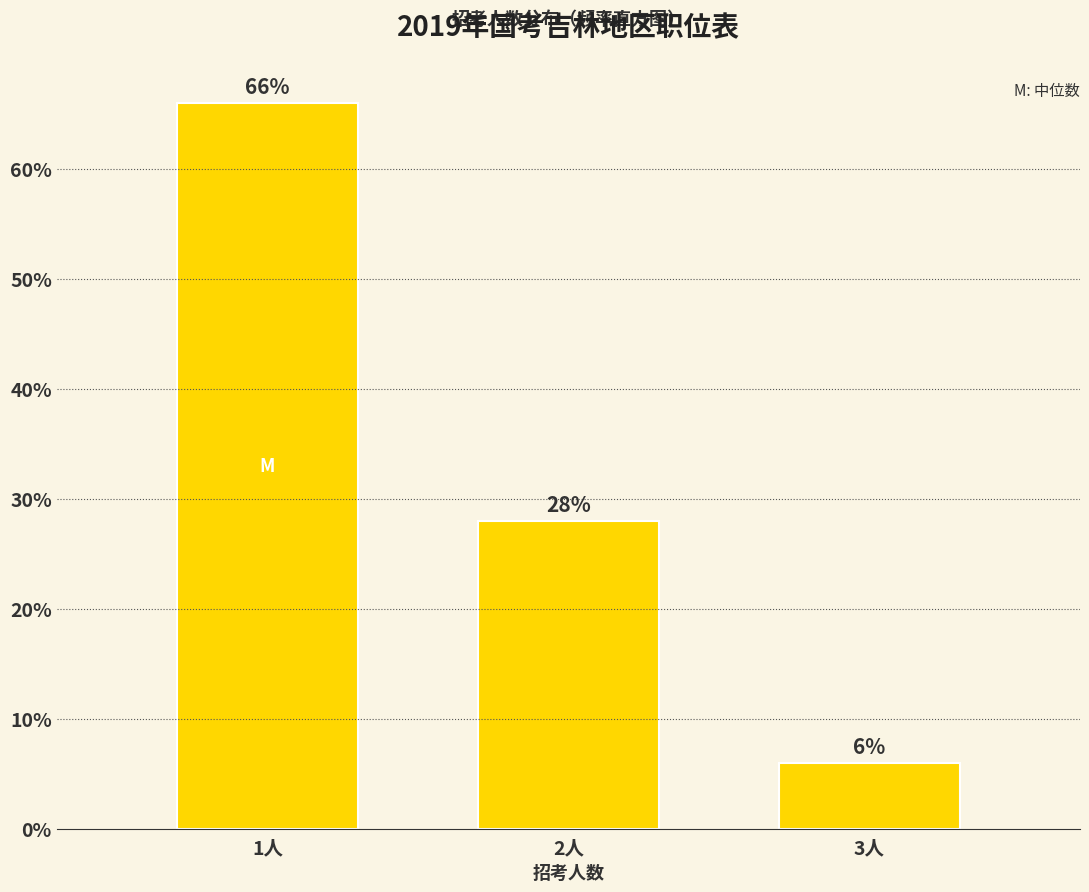

Does the chart contain any negative values?

No